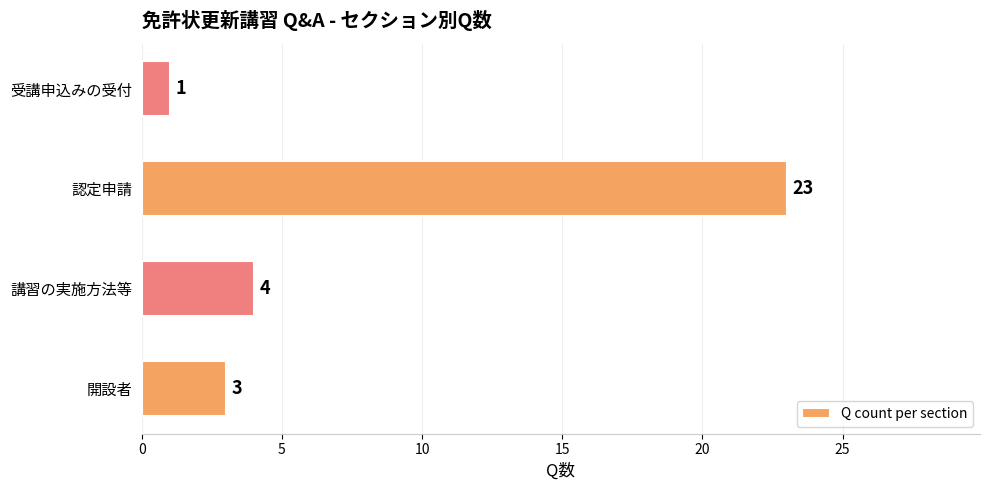

At which category does the chart reach its minimum across all series?

受講申込みの受付